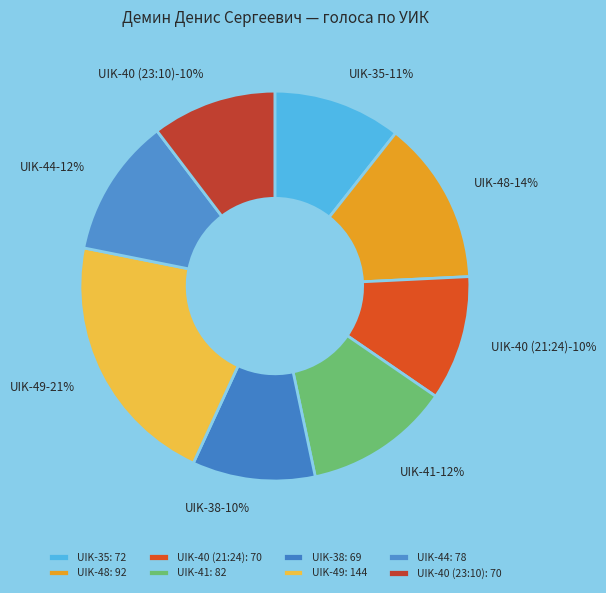

What is the change in value from UIK-40 (21:24) to UIK-44?

+8